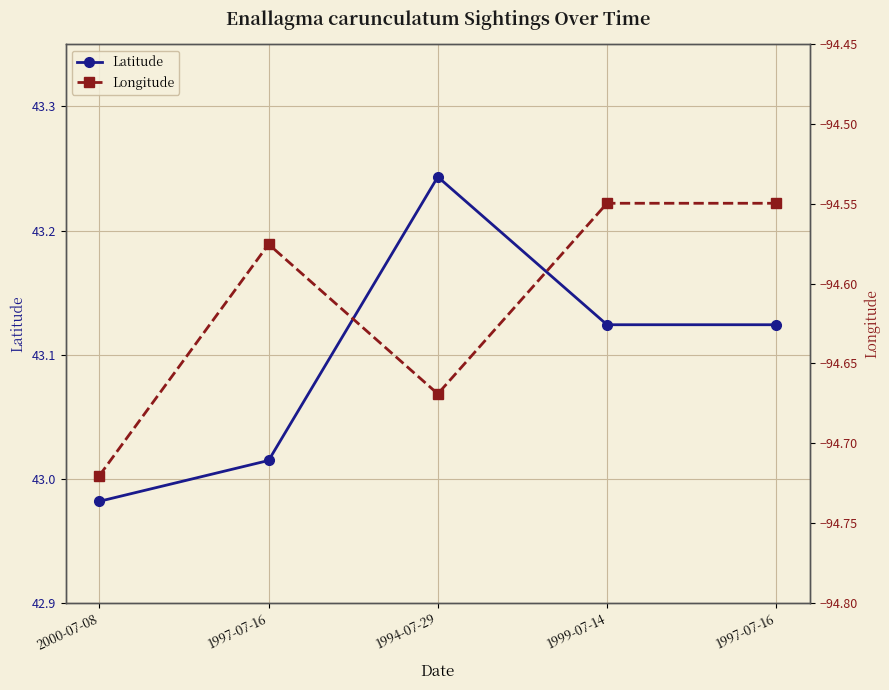

At which category does Longitude reach its first local peak?

1997-07-16